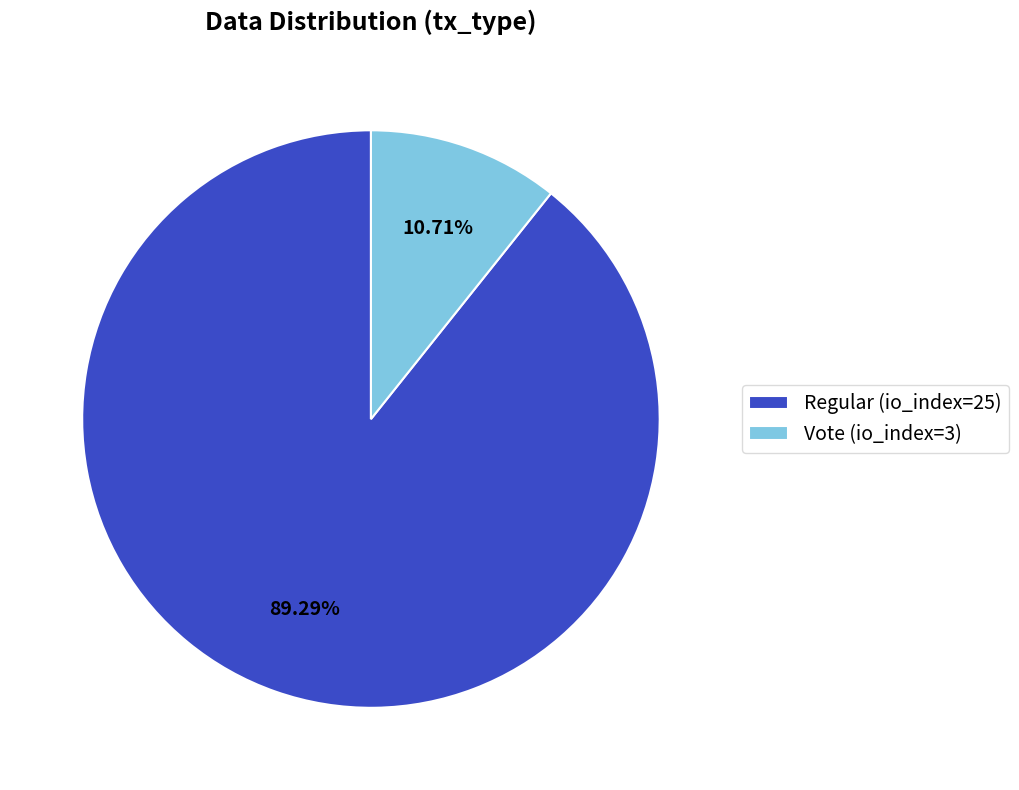

Between Vote (io_index=3) and Regular (io_index=25), which is larger?

Regular (io_index=25)